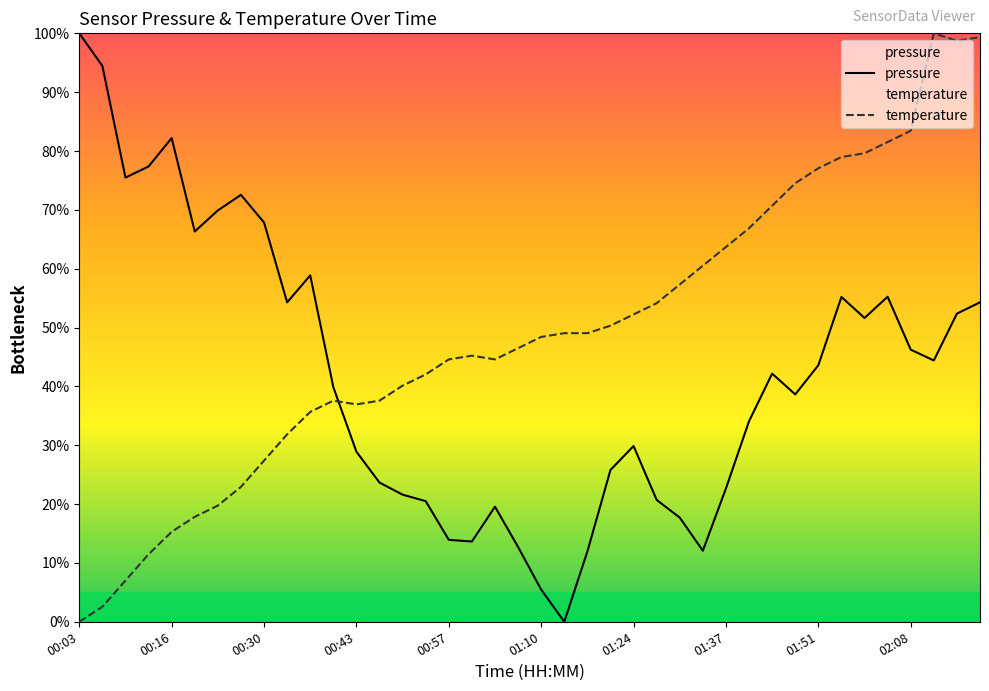

What is the value of the temperature point at the 32nd from the left?

74.5